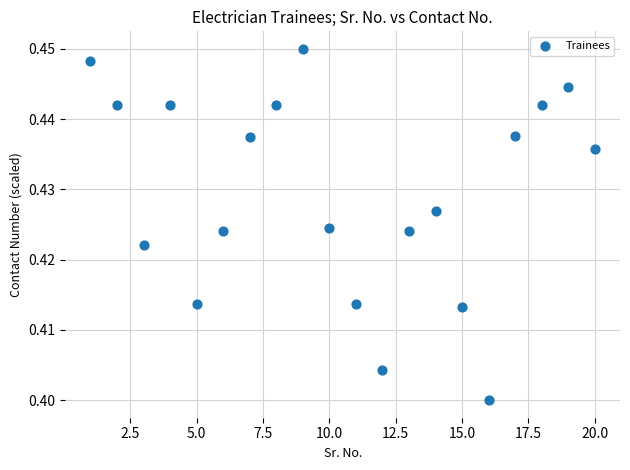

What is the range of X values (max minus min)?

19.0